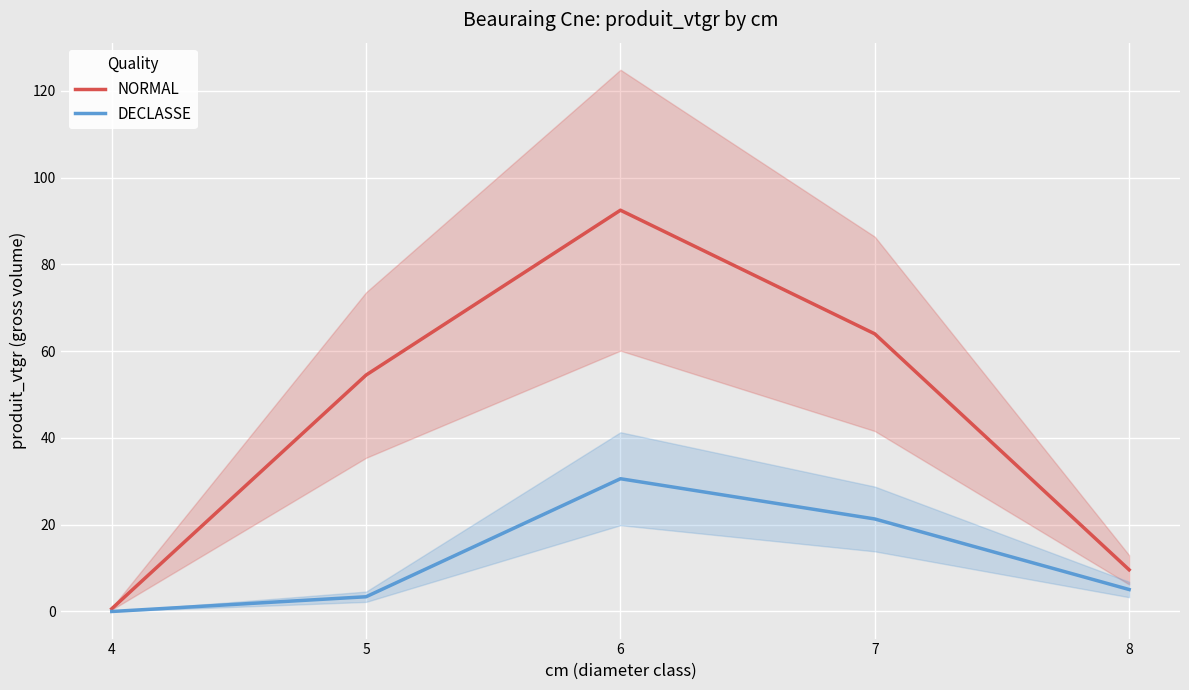

The NORMAL series shows 3.6 at 8. True or false?

False